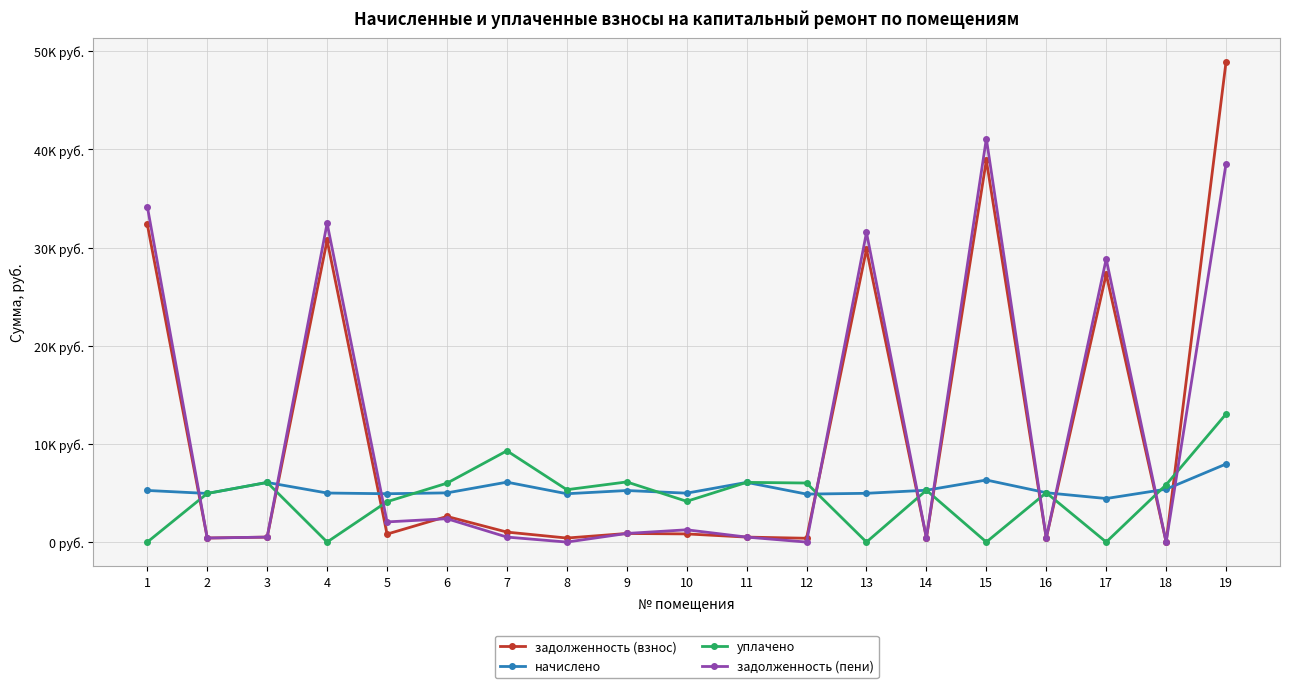

At which category does задолженность (пени) reach its first local peak?

4